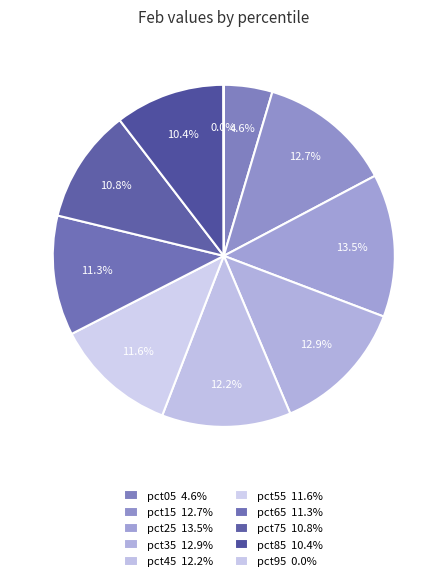

What portion of the pie excludes pct65?

88.7%